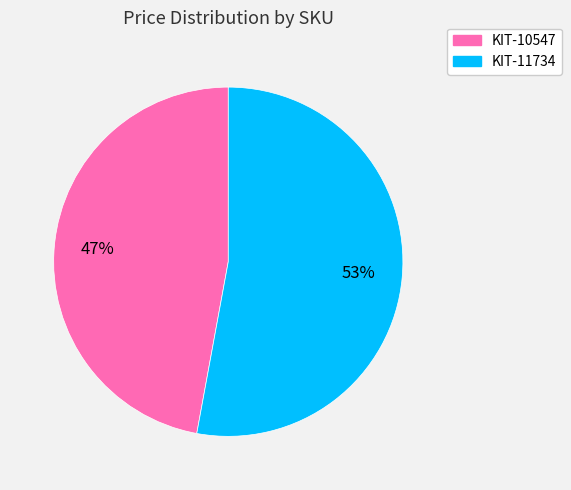

Which category accounts for the majority?

KIT-11734